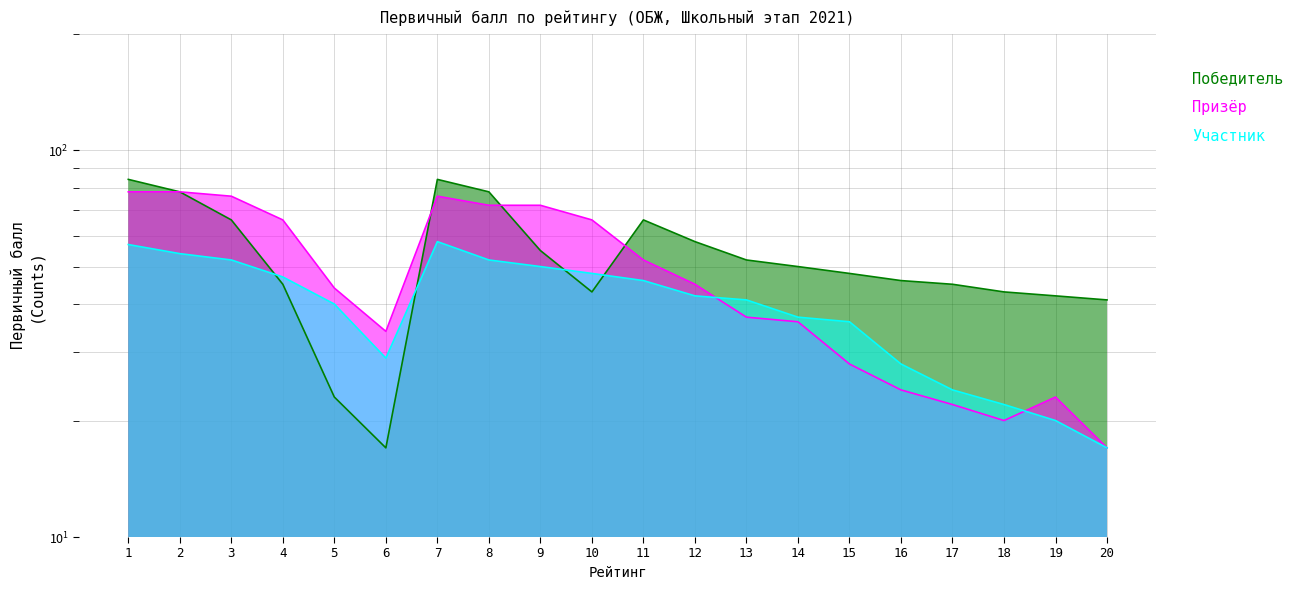

Which series has the widest spread of values?

Победитель